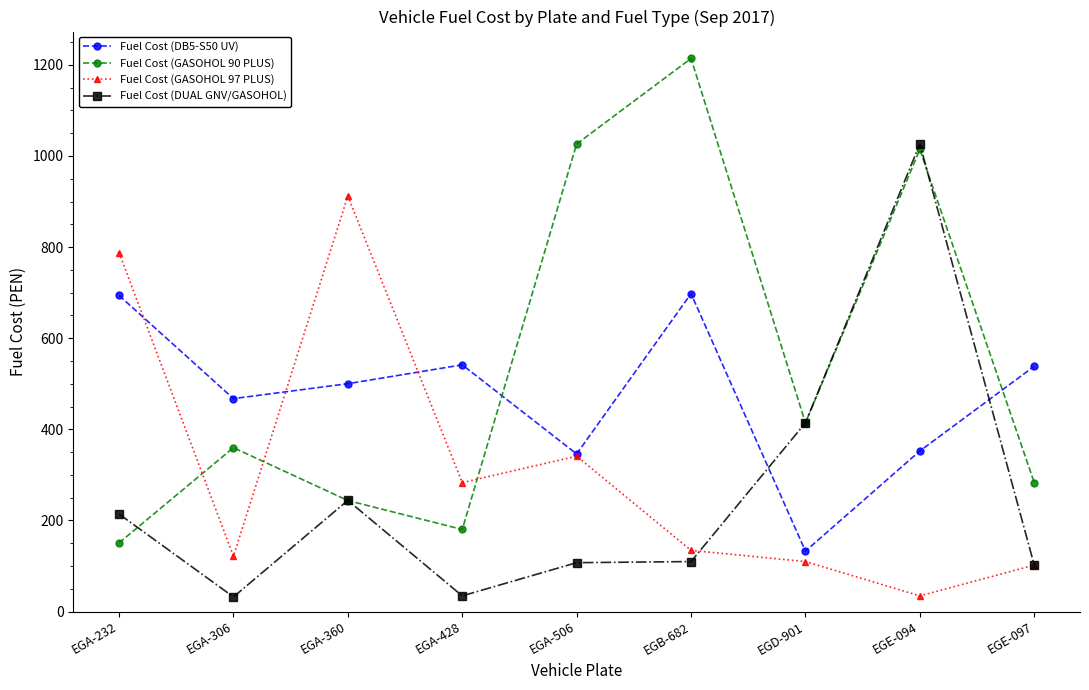

How many times do Fuel Cost (DB5-S50 UV) and Fuel Cost (DUAL GNV/GASOHOL) cross each other?

2